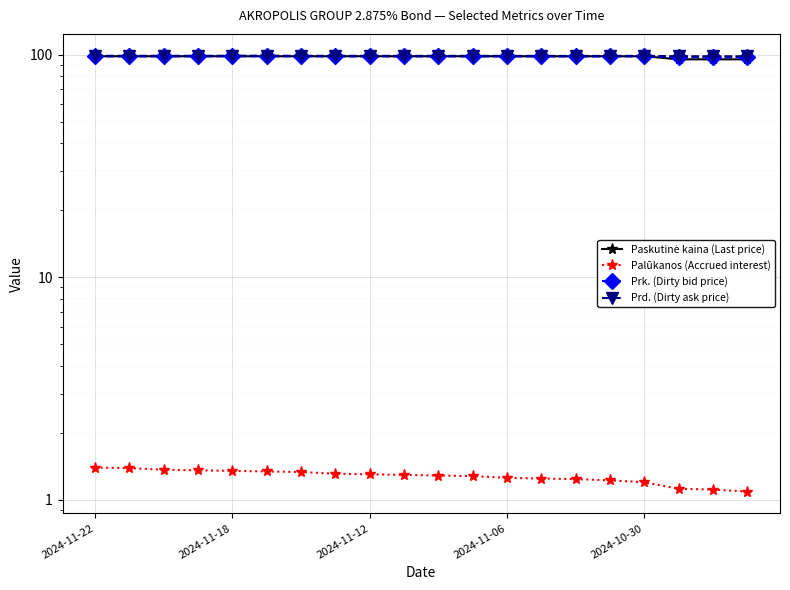

True or false: Prd. (Dirty ask price) has a value of 68.1 at 5.

False